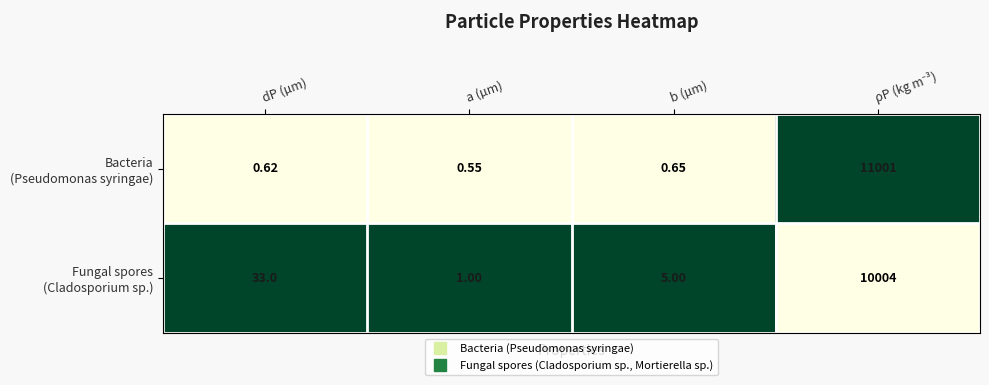

Count the number of categories in the chart.

4